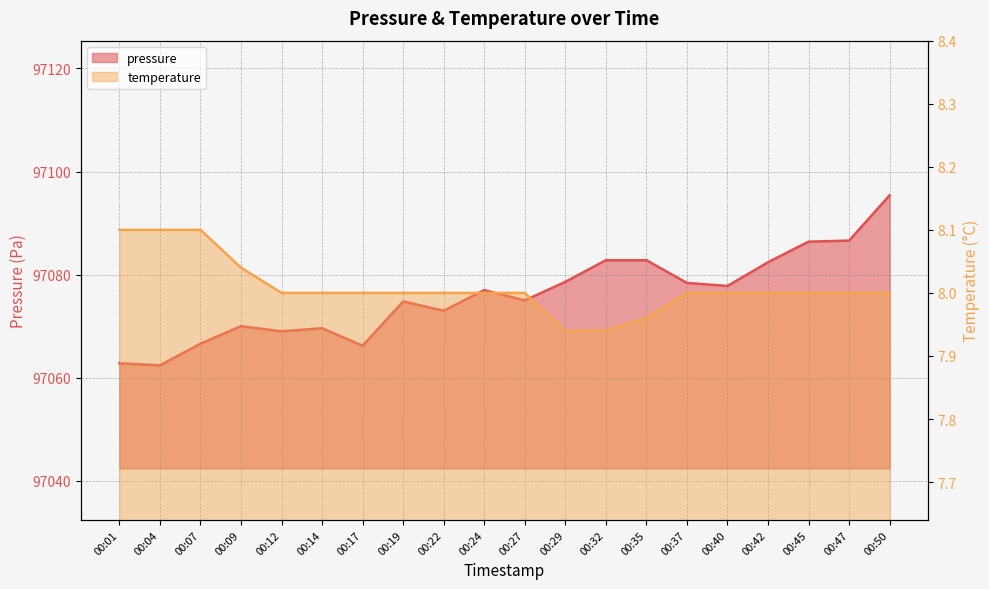

Count the number of data series in this chart.

2